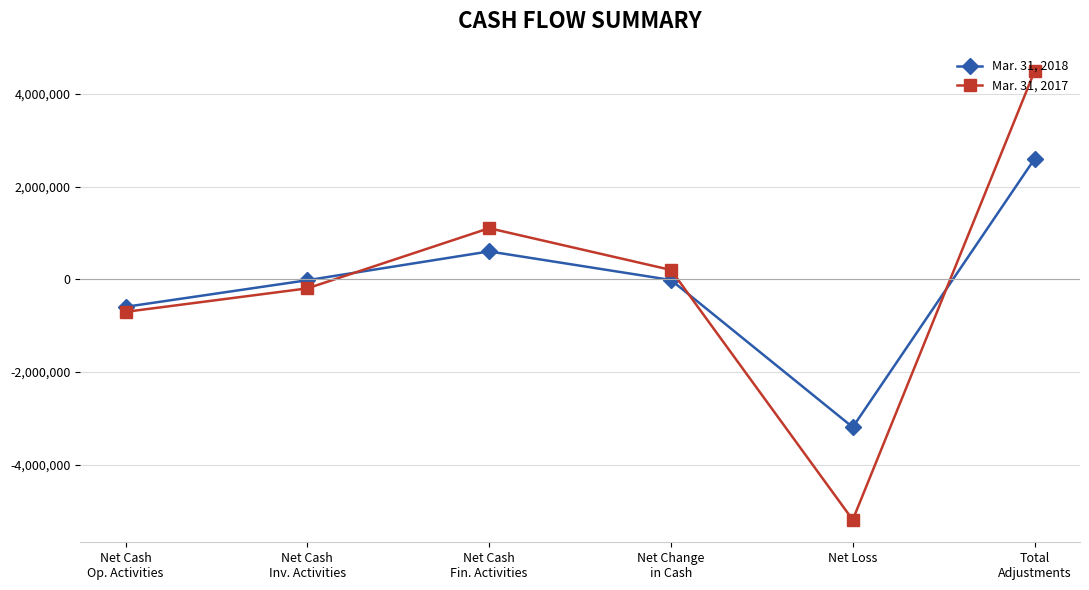

What is the value of the Mar. 31, 2017 point at the 5th from the left?

-5189943